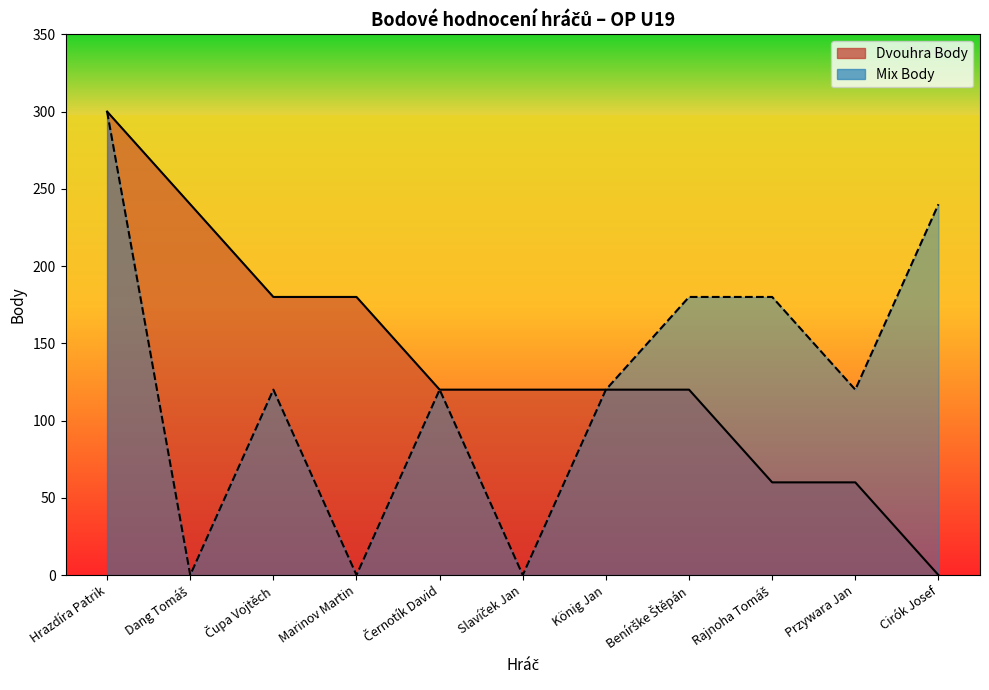

List the labels in order of Dvouhra Body value, smallest first.

Cirók Josef, Rajnoha Tomáš, Przywara Jan, Černotík David, Slavíček Jan, König Jan, Benírške Štěpán, Čupa Vojtěch, Marinov Martin, Dang Tomáš, Hrazdíra Patrik